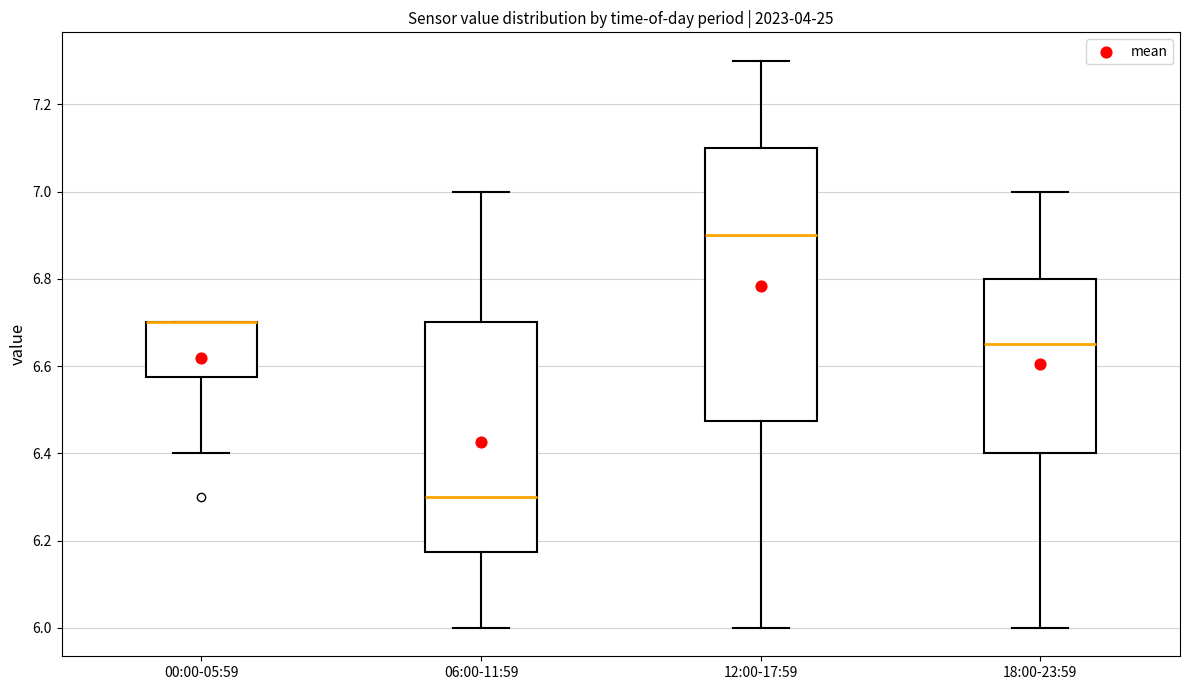

Reading left to right, read every box against the y-axis: the position of its median line, the range the box covers, and the ends of its whiskers. The values are not printed on the chart, so give them approximately, as read against the axis.

00:00-05:59: median 6.70 (drawn on the box's upper edge), box 6.58 to 6.70, whiskers 6.40 to 6.70
06:00-11:59: median 6.30, box 6.18 to 6.70, whiskers 6.00 to 7.00
12:00-17:59: median 6.90, box 6.48 to 7.10, whiskers 6.00 to 7.30
18:00-23:59: median 6.66, box 6.40 to 6.80, whiskers 6.00 to 7.00